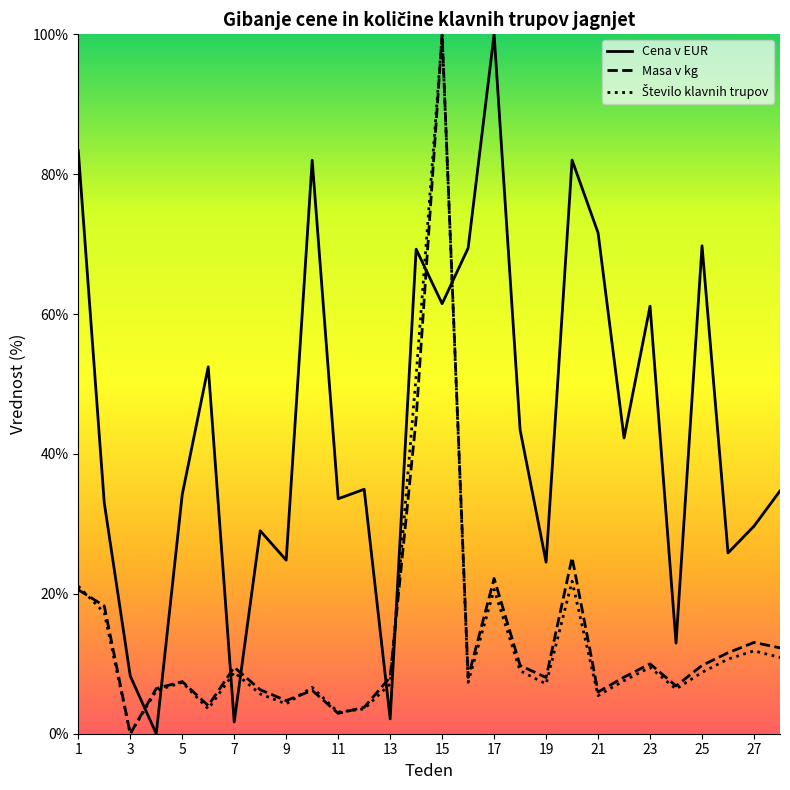

The Cena v EUR series shows 10.8 at 28. True or false?

False